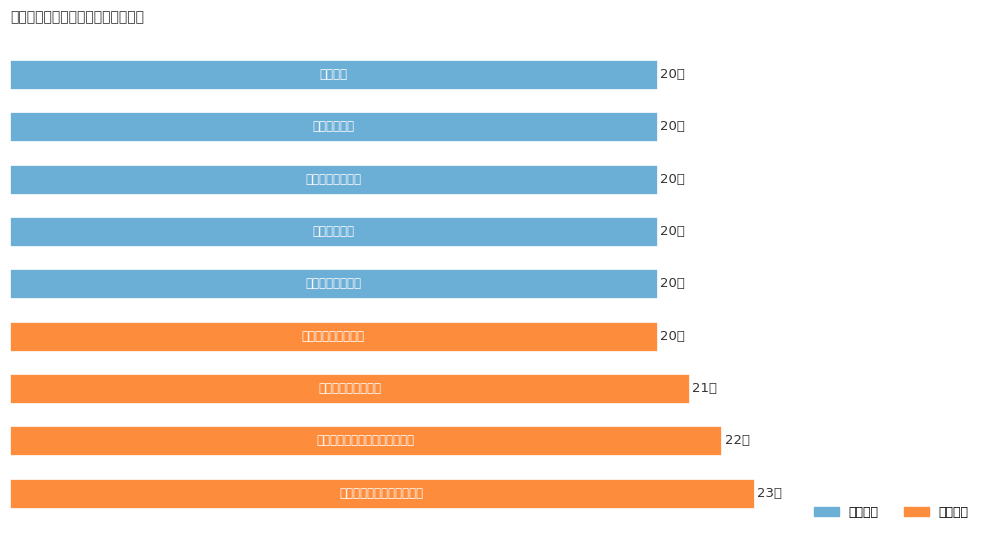

Does the chart contain stacked bars?

No